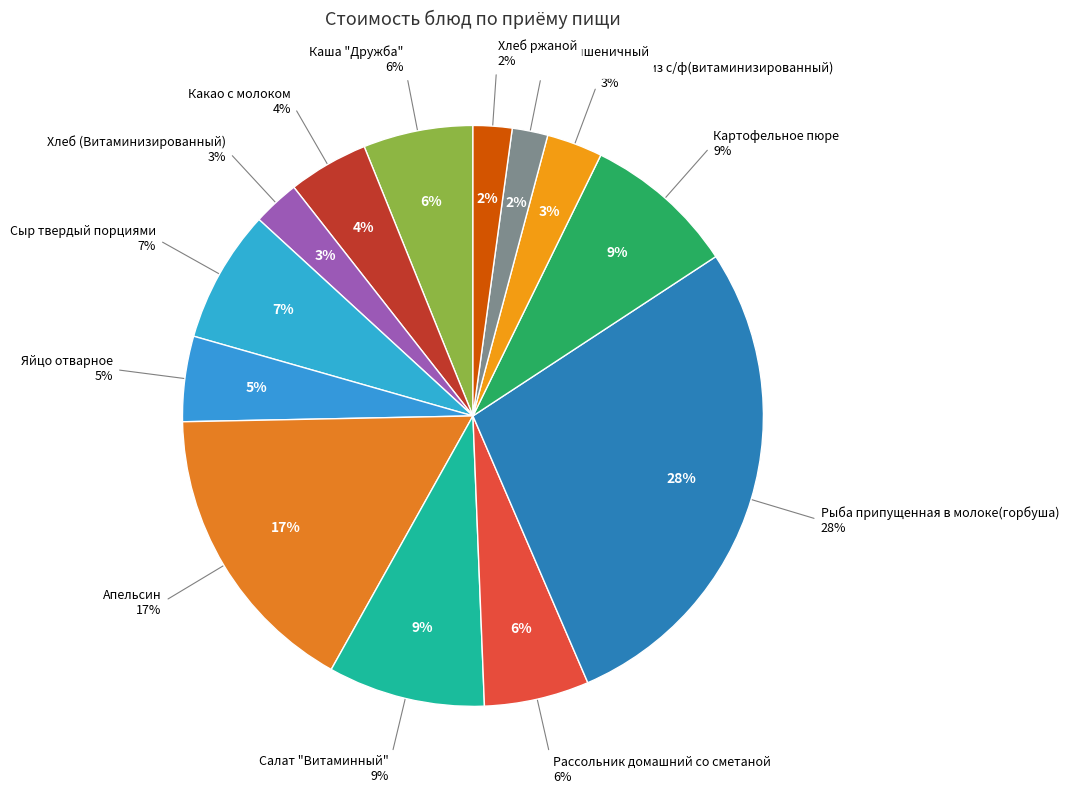

Is it true that Какао с молоком is 4% of the pie?

True